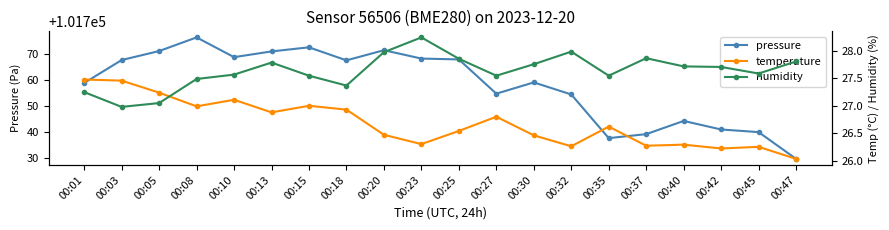

How many values in the humidity series are below 27?

1